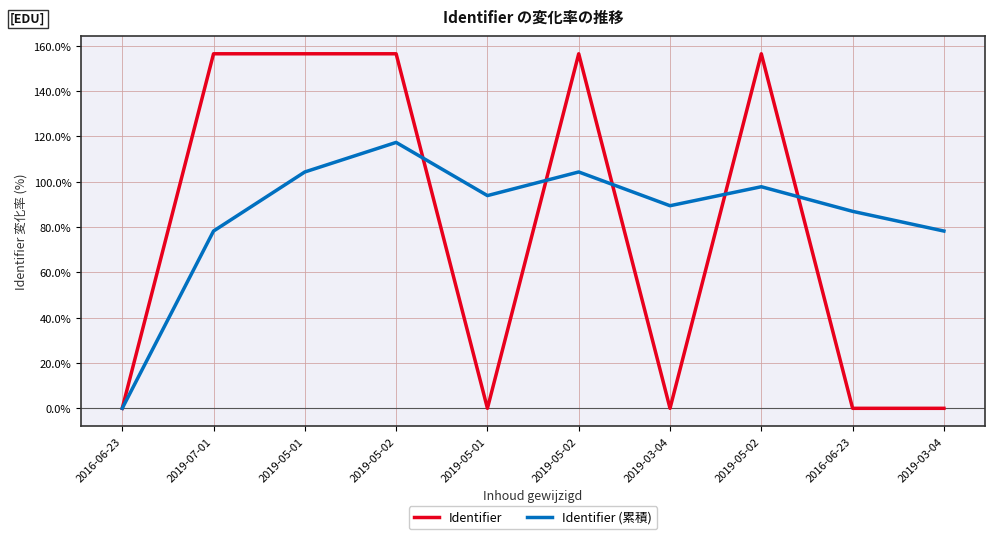

Which series changed the most between 2019-07-01 and 2019-03-04?

Identifier